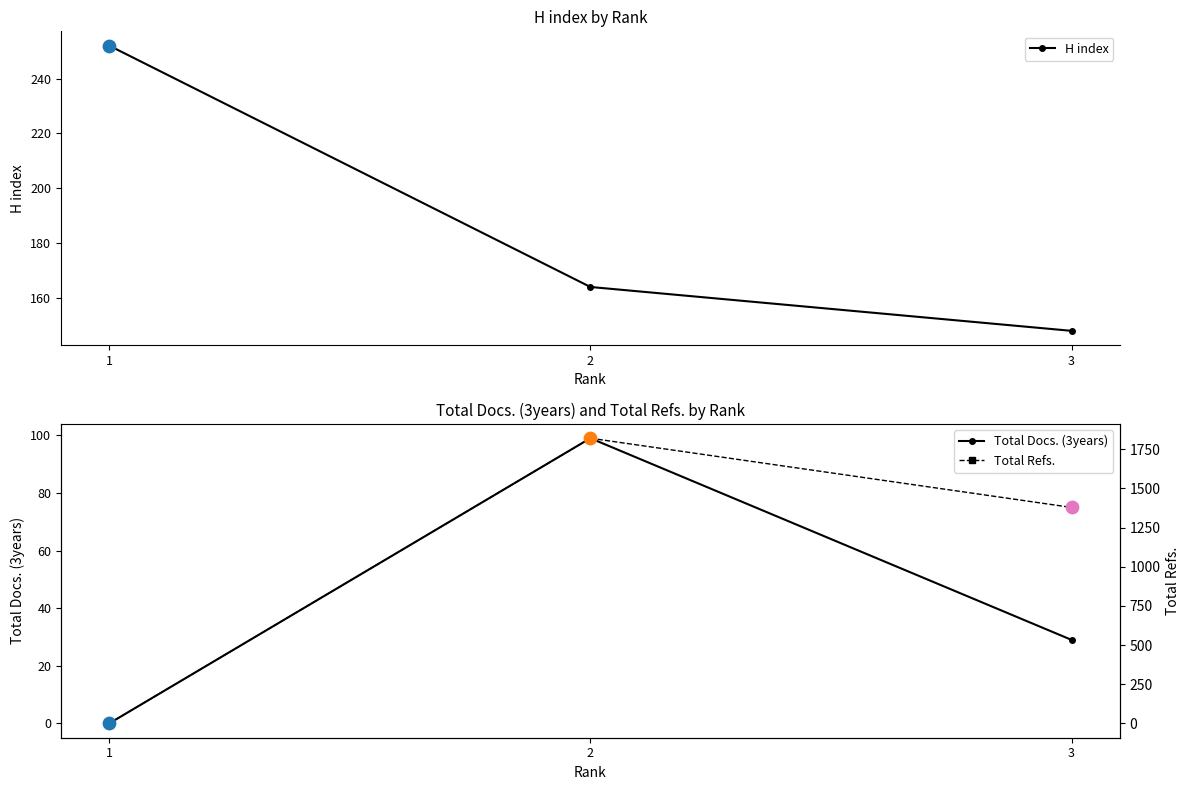

Which series has the largest total across all categories?

Total Refs.